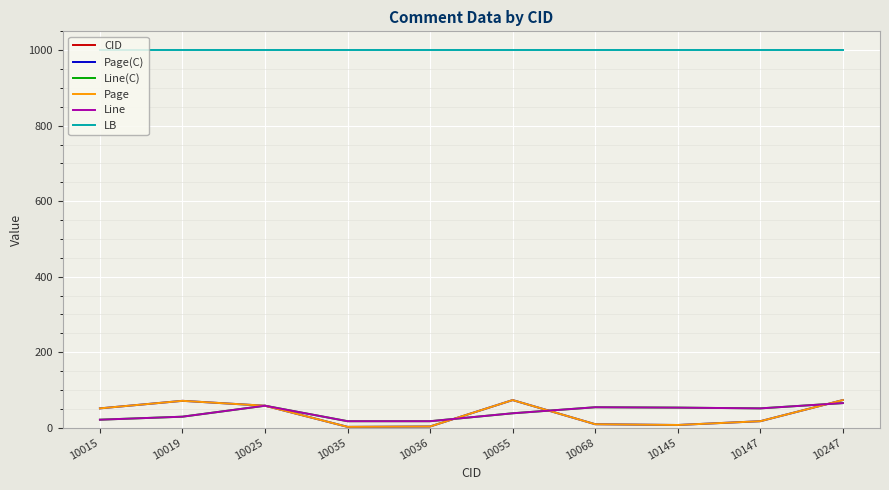

Rank the categories by Page value from lowest to highest.

10035, 10036, 10145, 10068, 10147, 10015, 10025, 10019, 10055, 10247